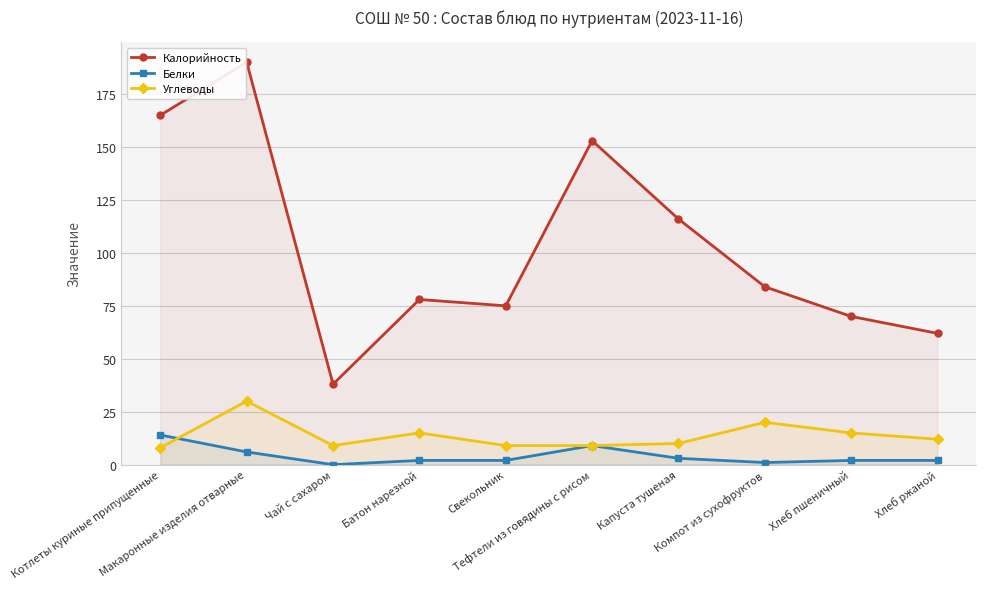

Count the number of data series in this chart.

3